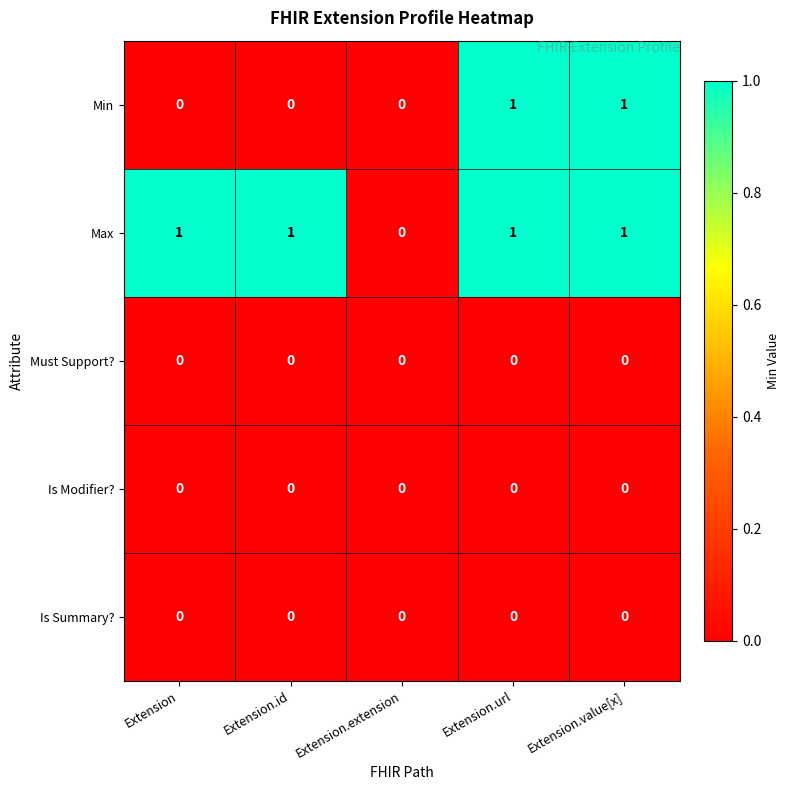

True or false: Must Support? has a value of 0 at Extension.id.

True